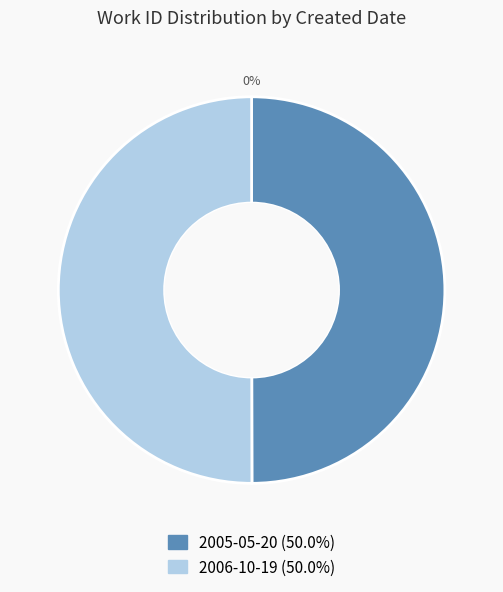

Combined, do 2006-10-19 and 2005-05-20 account for over 50%?

Yes